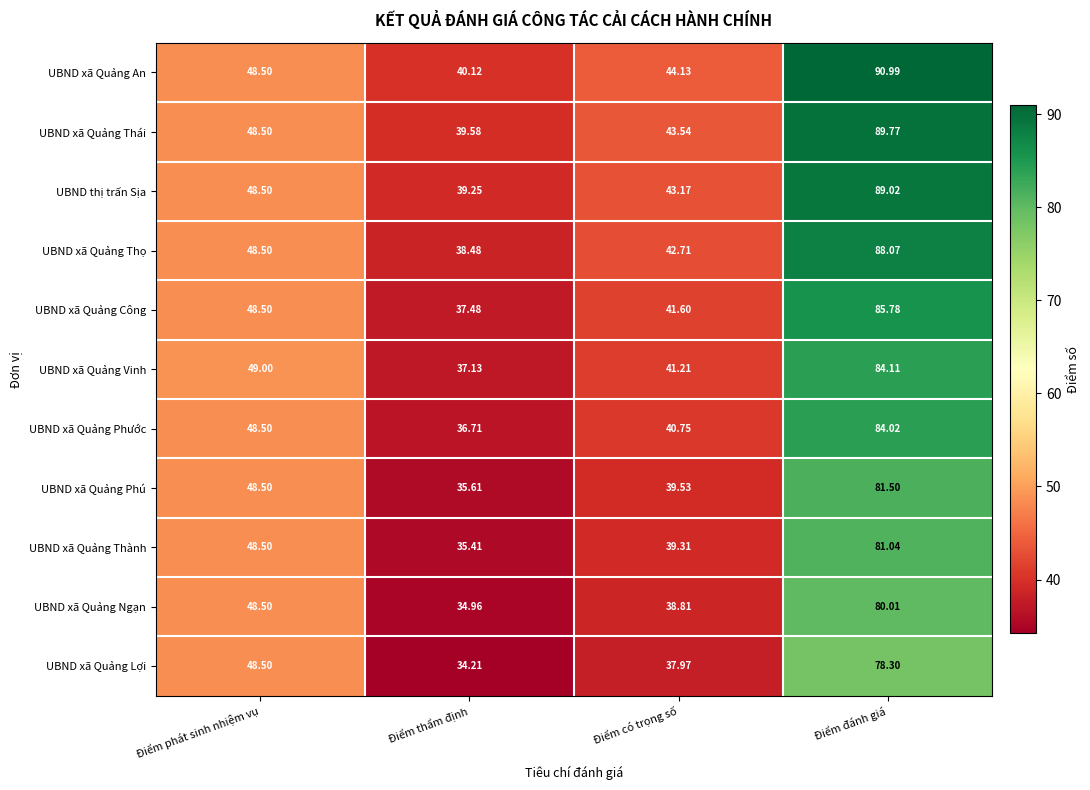

What is the minimum value shown in the chart?

34.2